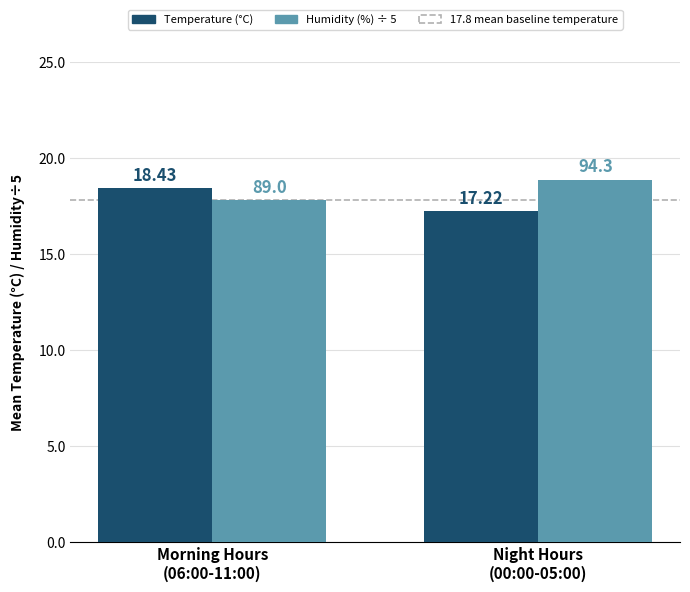

Which series has the widest spread of values?

Temperature (°C)